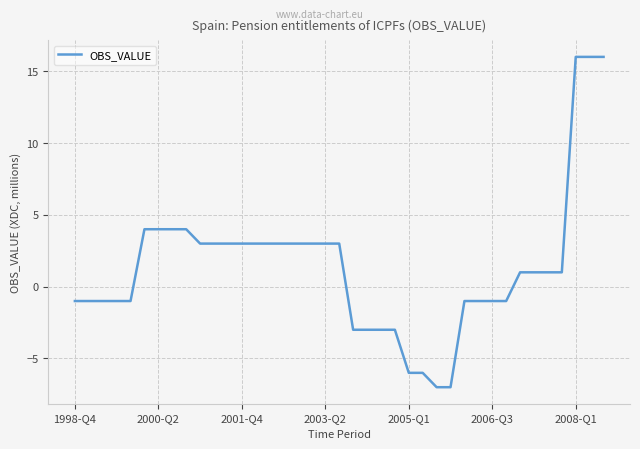

What is the maximum value shown in the chart?

16